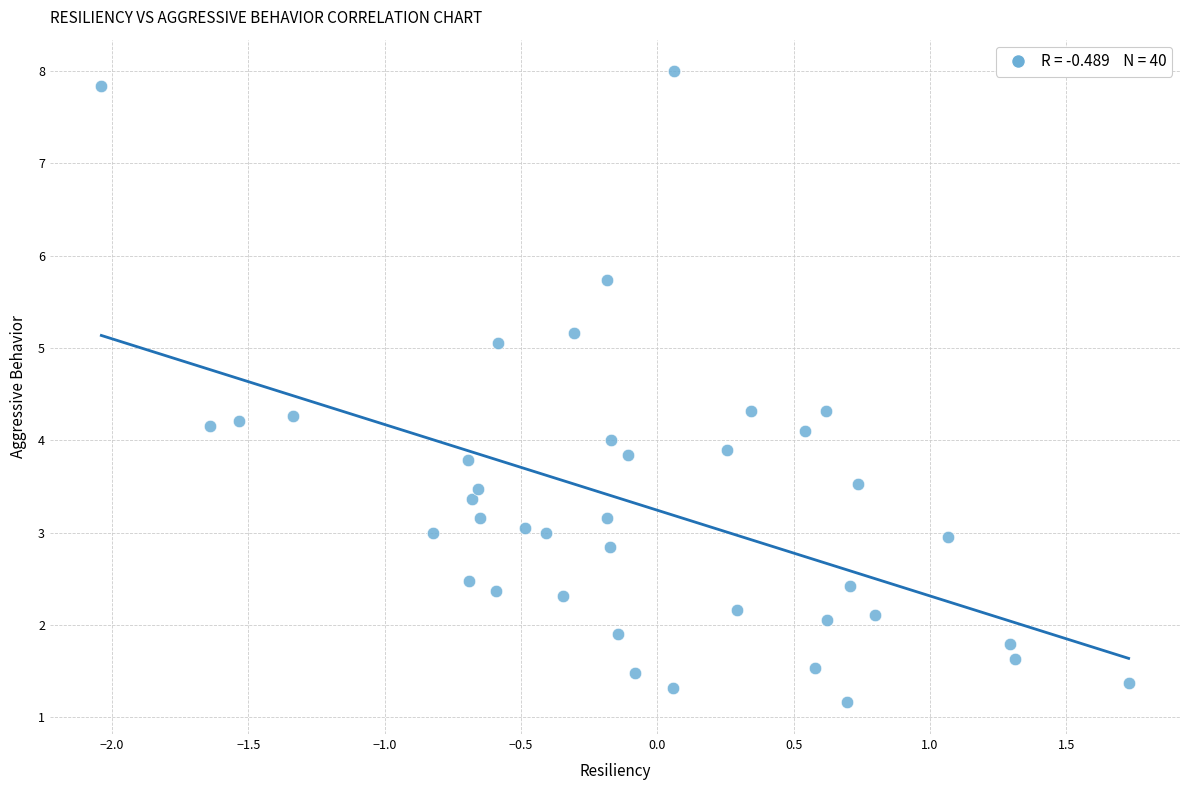

What is the range of X values (max minus min)?

3.8